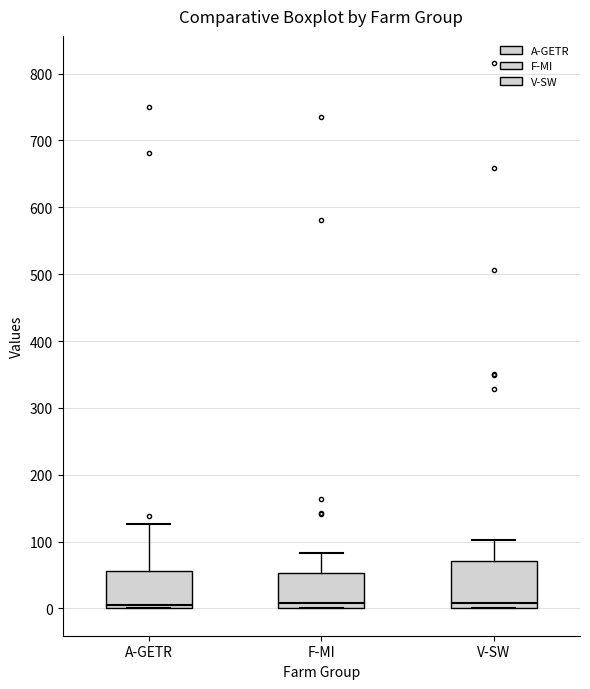

Where does the upper whisker of the box for F-MI end on the y-axis? The values are not printed on the chart, so give them approximately, as read against the axis.

80